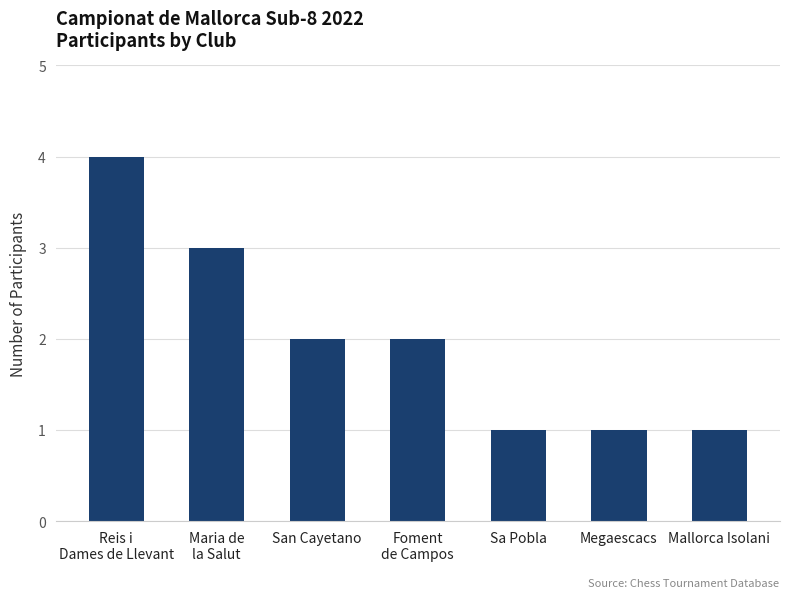

What is the greatest value displayed?

4